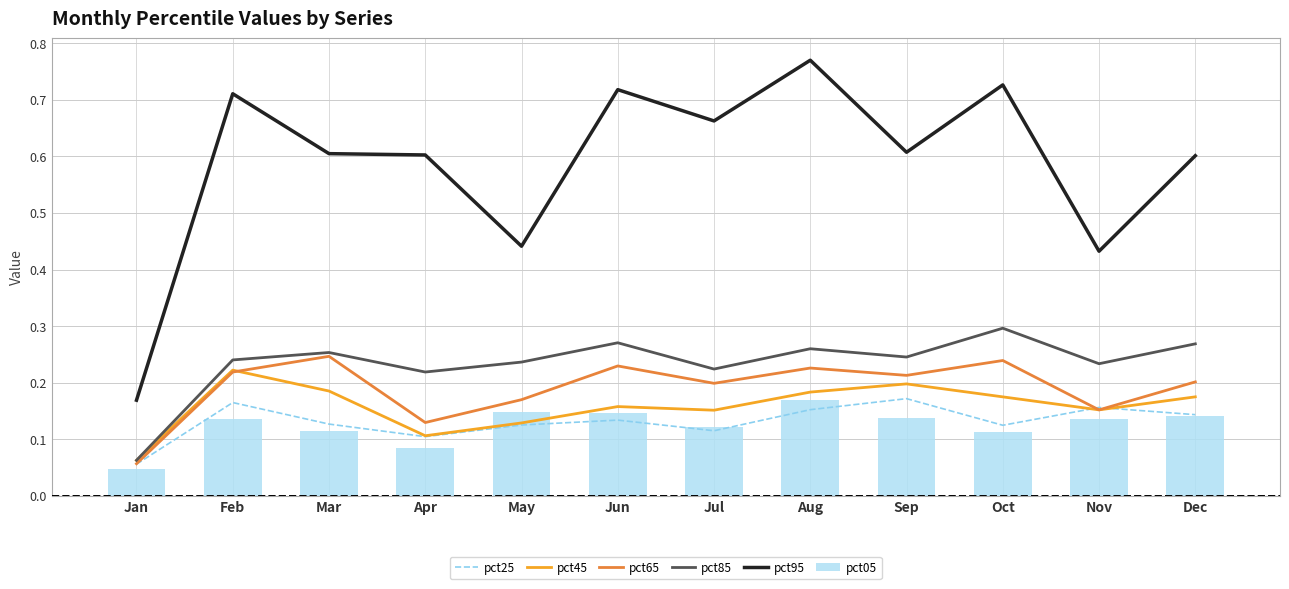

What is the sum of the pct95 values at Mar and Jan?

0.8